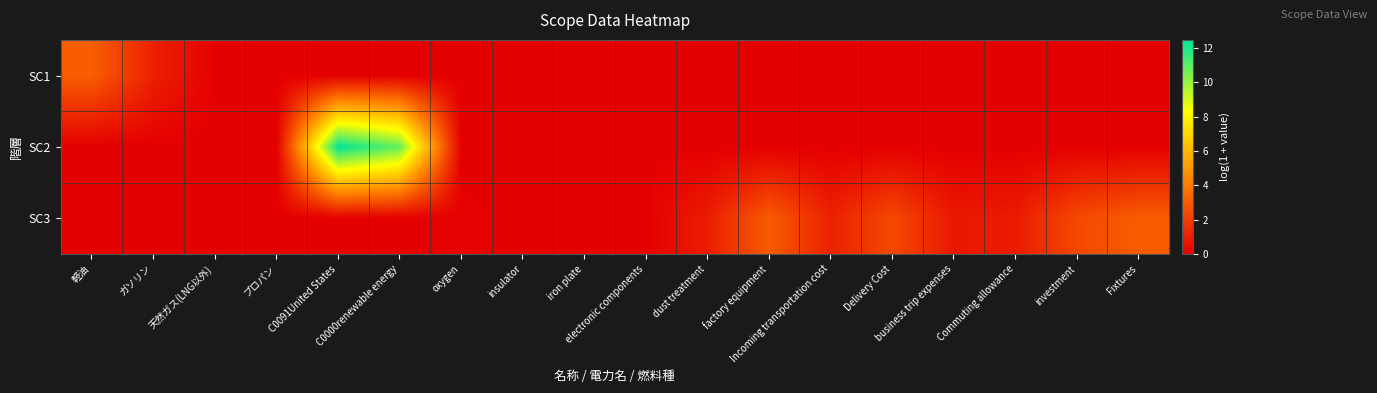

Which category has the highest value across all series?

C0091United States